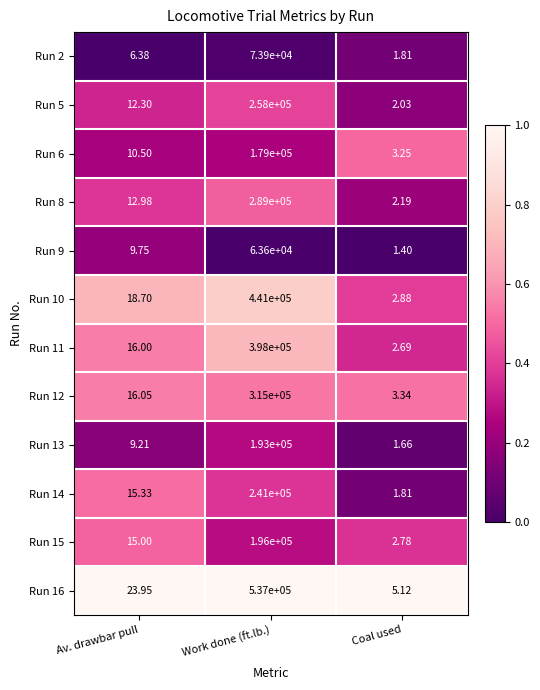

Which series has the largest total across all categories?

Run 16